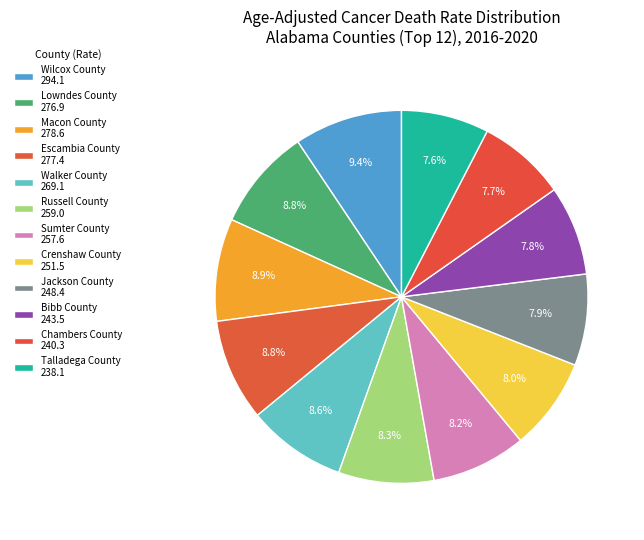

How many segments does this pie chart have?

12